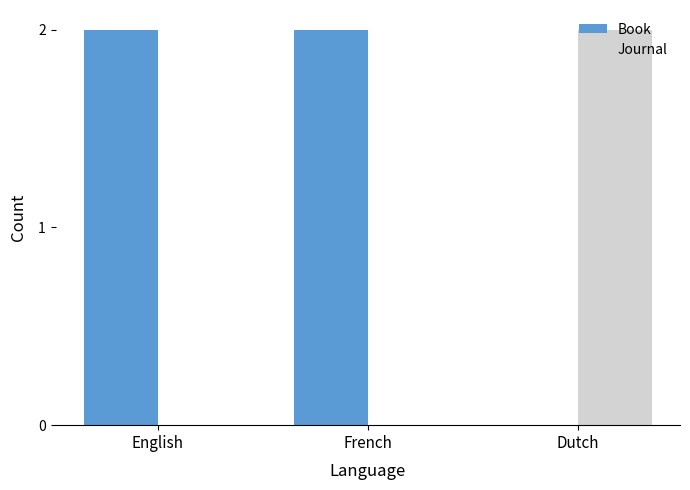

Does the chart contain stacked bars?

No